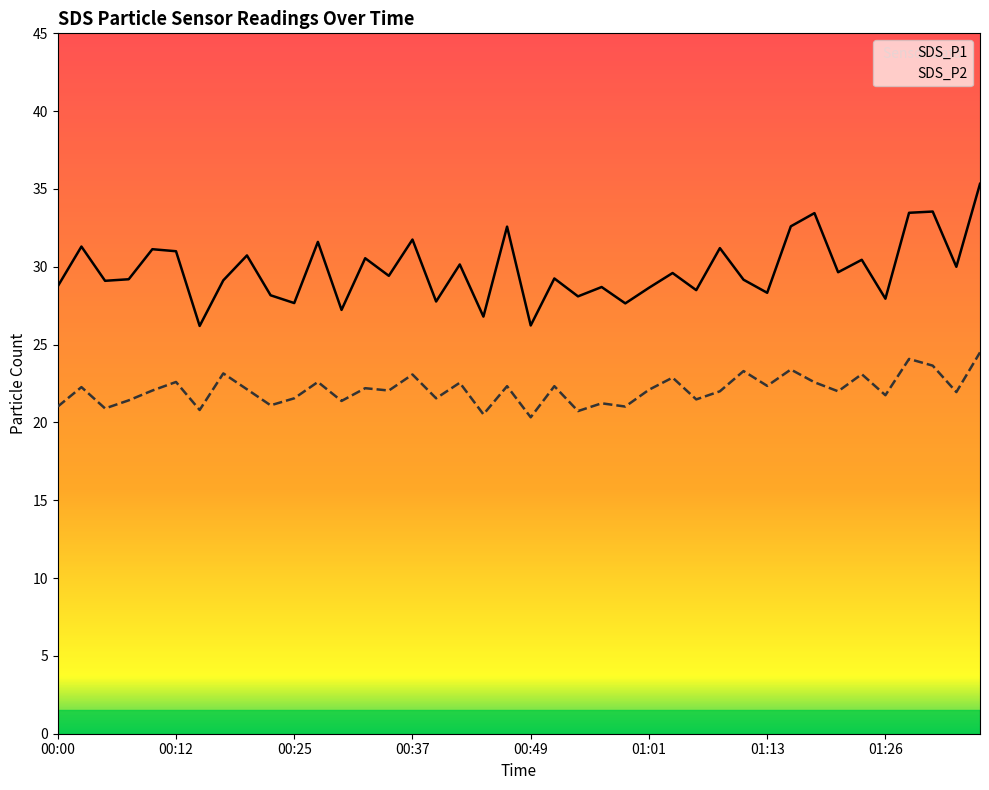

Reading left to right, extract all data points from this chart.

SDS_P1: 28.8	31.3	29.1	29.2	31.1	31.0	26.2	29.1	30.7	28.2	27.7	31.6	27.2	30.6	29.4	31.8	27.8	30.1	26.8	32.6	26.2	29.2	28.1	28.7	27.6	28.6	29.6	28.5	31.2	29.2	28.3	32.6	33.5	29.6	30.4	27.9	33.5	33.5	30.0	35.3
SDS_P2: 21.0	22.3	20.9	21.4	22.1	22.6	20.8	23.1	22.1	21.1	21.6	22.6	21.4	22.2	22.1	23.1	21.6	22.6	20.5	22.3	20.3	22.3	20.7	21.2	21.0	22.1	22.9	21.5	22.0	23.3	22.4	23.4	22.6	22.0	23.1	21.8	24.1	23.6	21.9	24.5